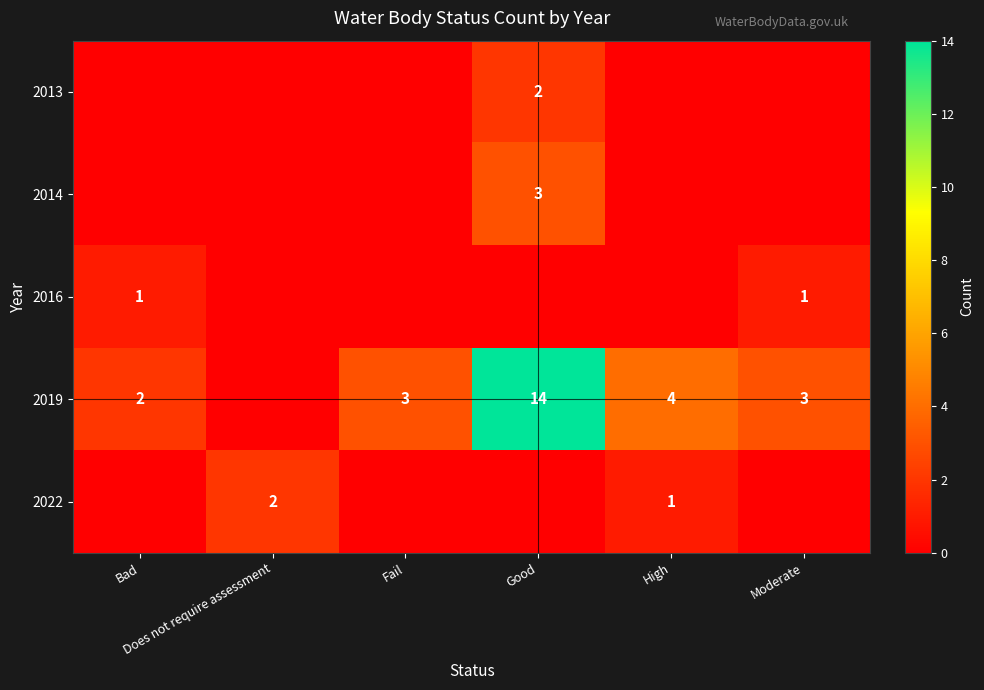

How many data points does each series have?

6